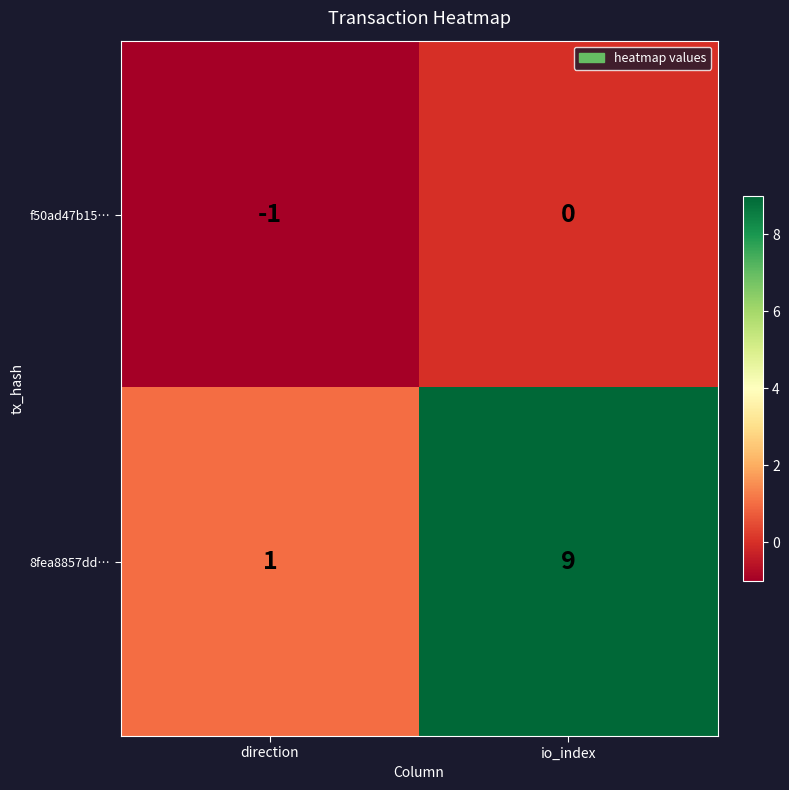

List the series in order of their overall mean, lowest first.

f50ad47b15…, 8fea8857dd…